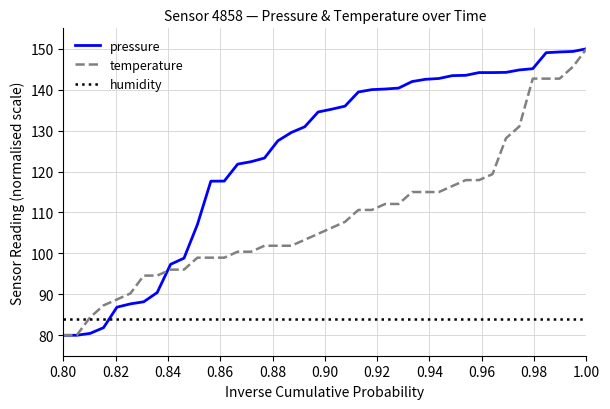

What is the greatest value displayed?

150.0